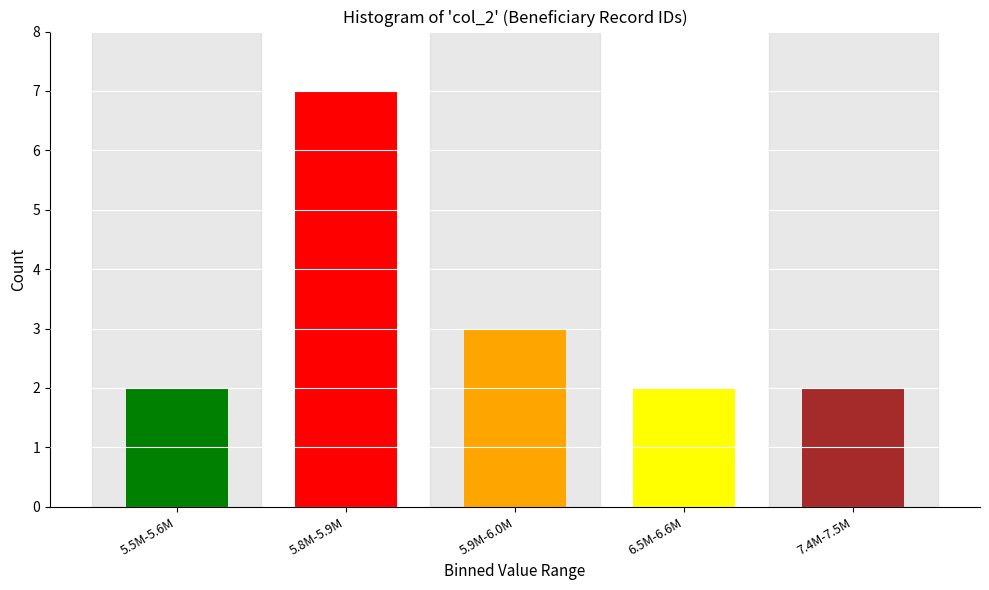

Reading left to right, transcribe all the data shown in this chart.

5.5M-5.6M=2	5.8M-5.9M=7	5.9M-6.0M=3	6.5M-6.6M=2	7.4M-7.5M=2